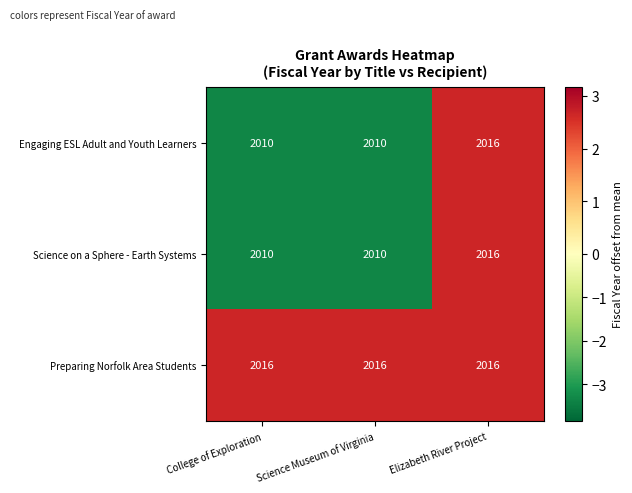

What is the minimum value for Science on a Sphere - Earth Systems?

2010